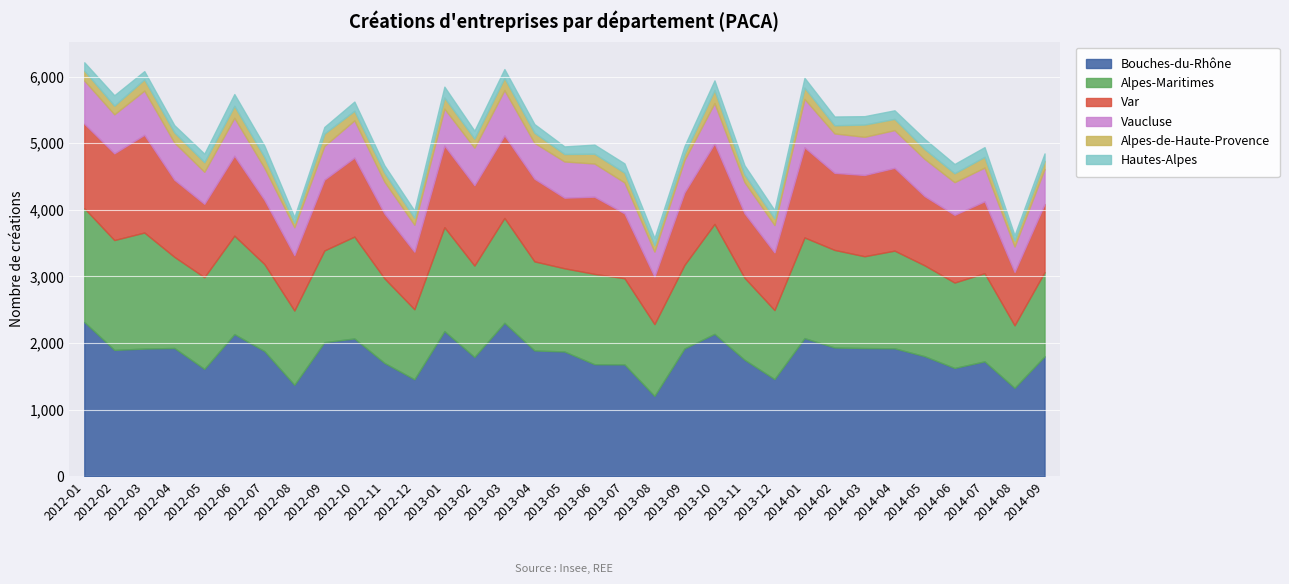

True or false: Alpes-Maritimes and Bouches-du-Rhône cross at least once.

False